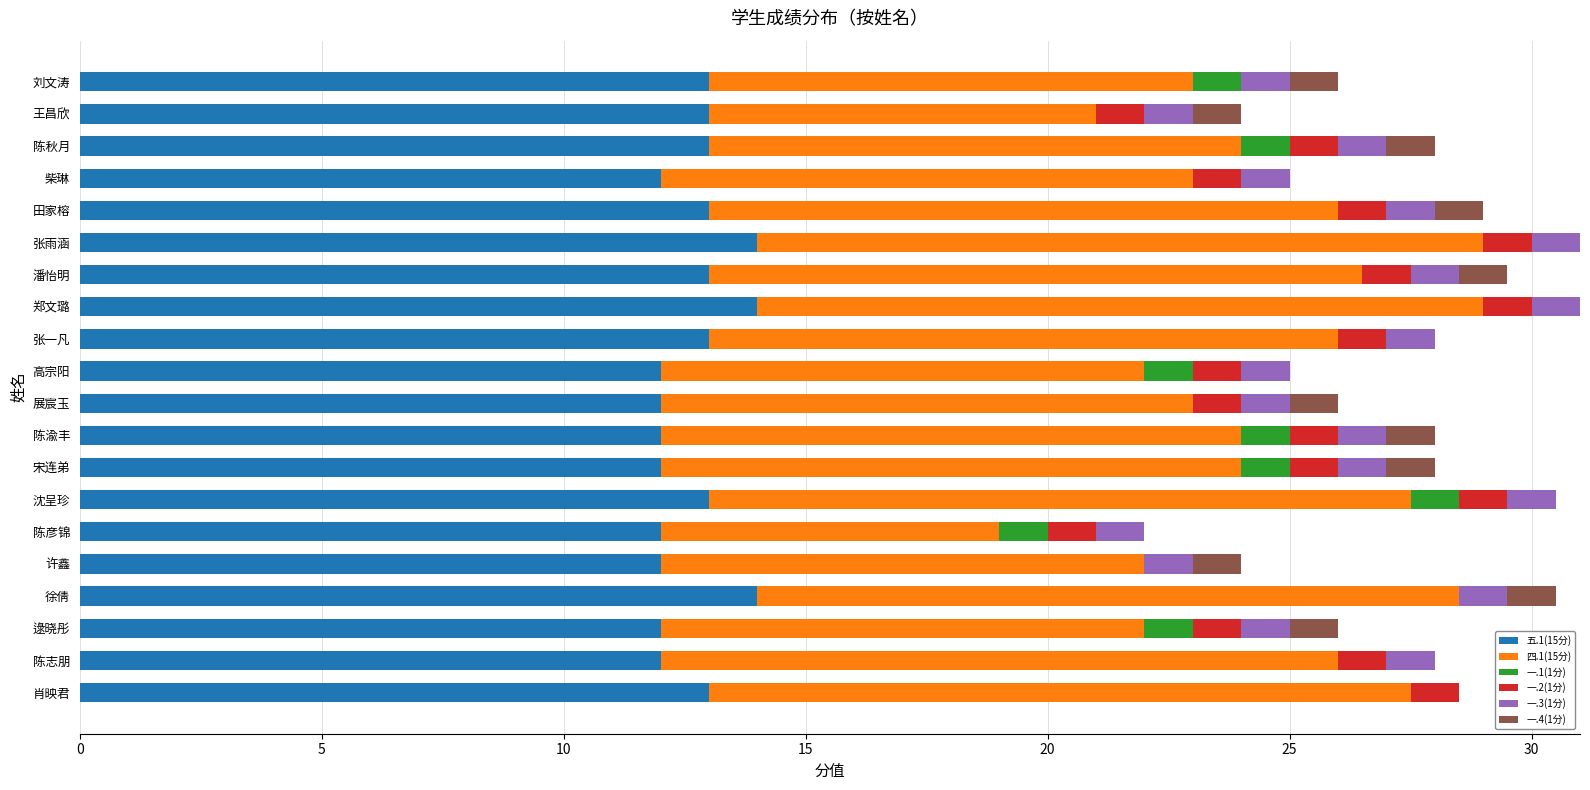

What is the highest value of the 五.1(15分) series?

14.0